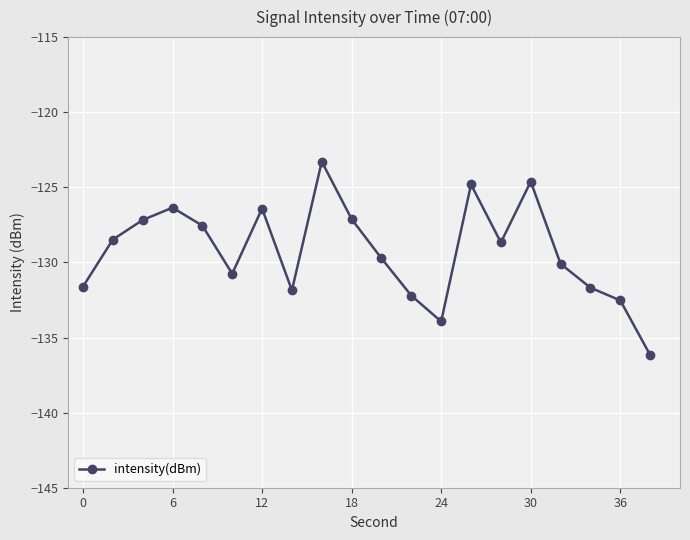

What is the difference between the maximum and second lowest values?

10.6